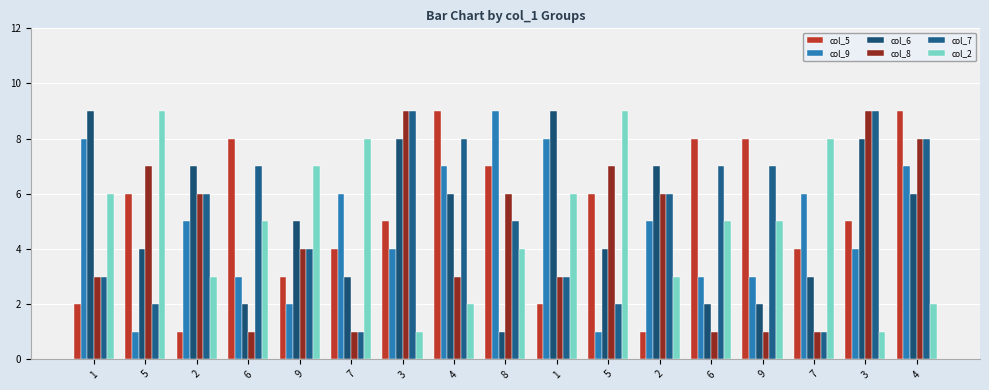

Does the chart contain stacked bars?

No